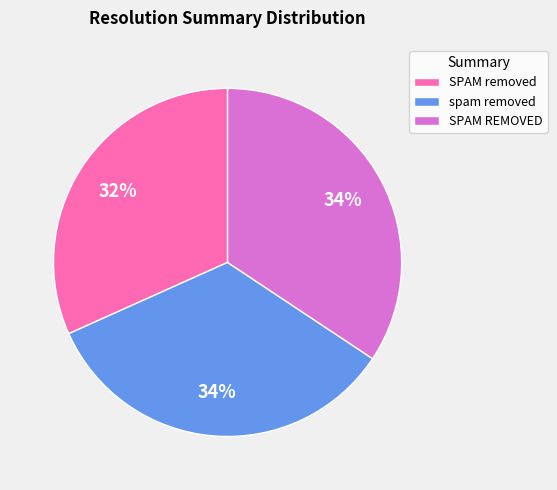

To the nearest percent, what is the average slice percentage?

33%